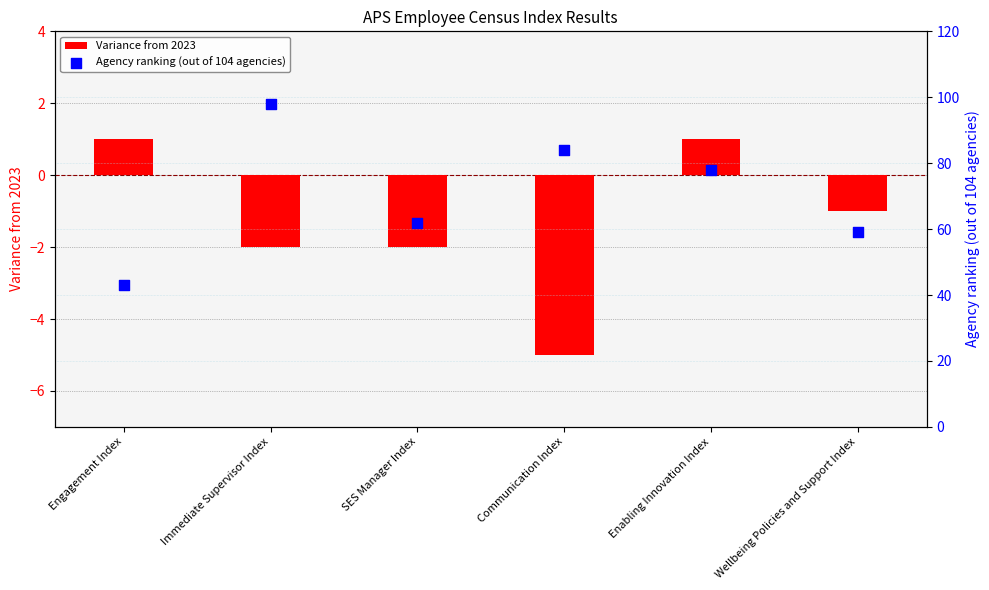

Which series has the largest total across all categories?

Agency ranking (out of 104 agencies)